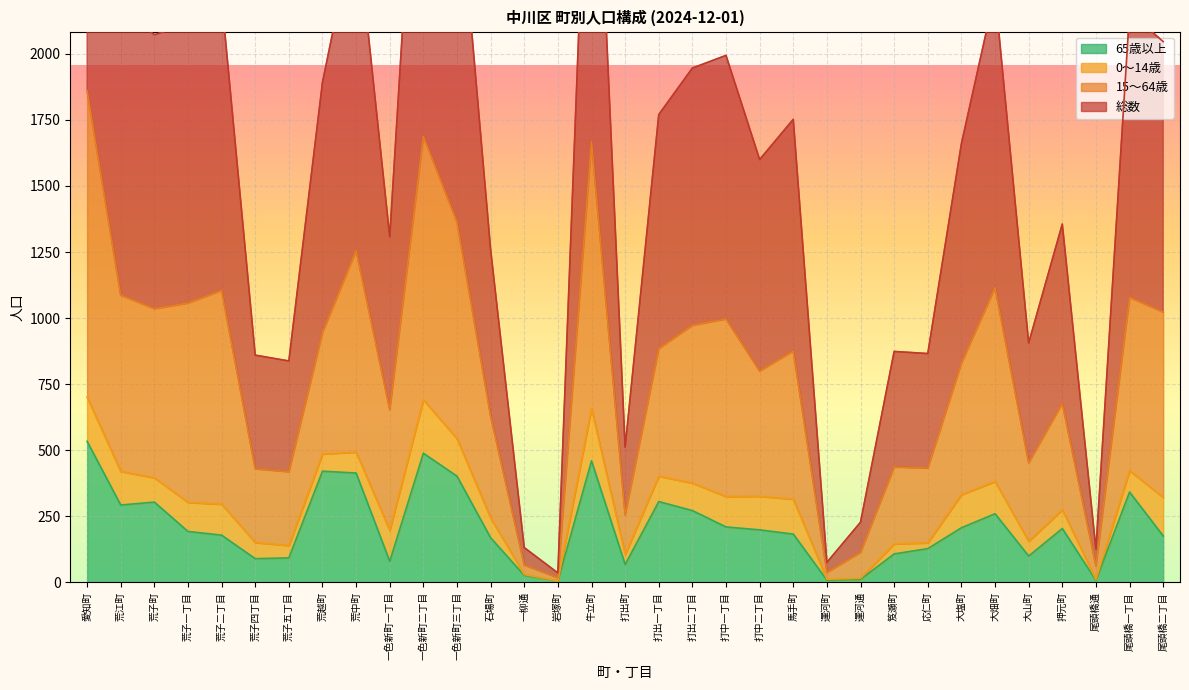

At which label is 65歳以上 closest to 270?

打出二丁目